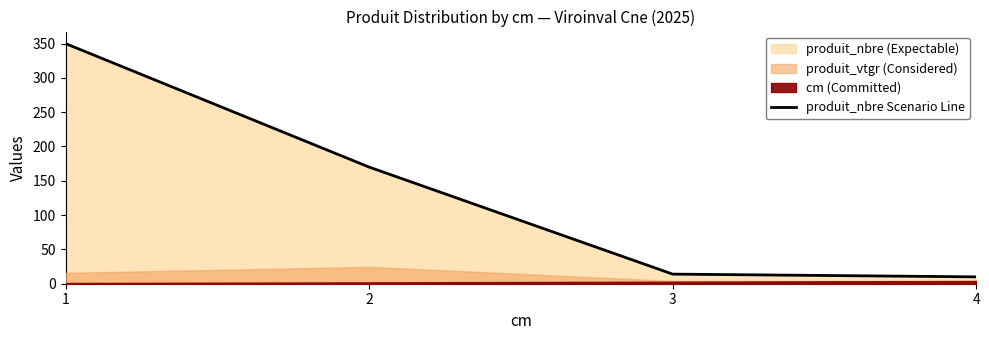

Which category has the highest value across all series?

1